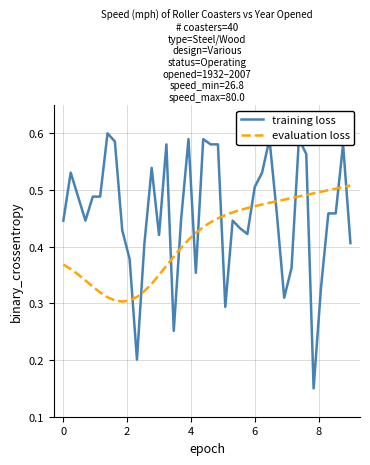

List the series in order of their overall mean, lowest first.

evaluation loss, training loss